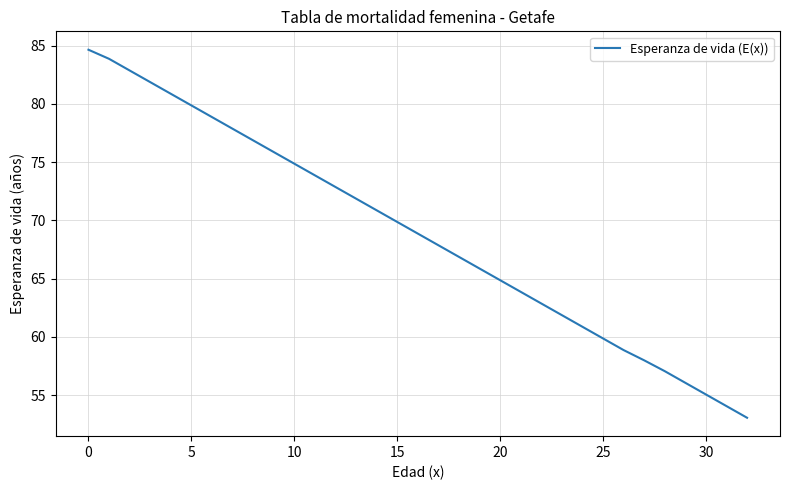

What is the greatest value displayed?

84.7